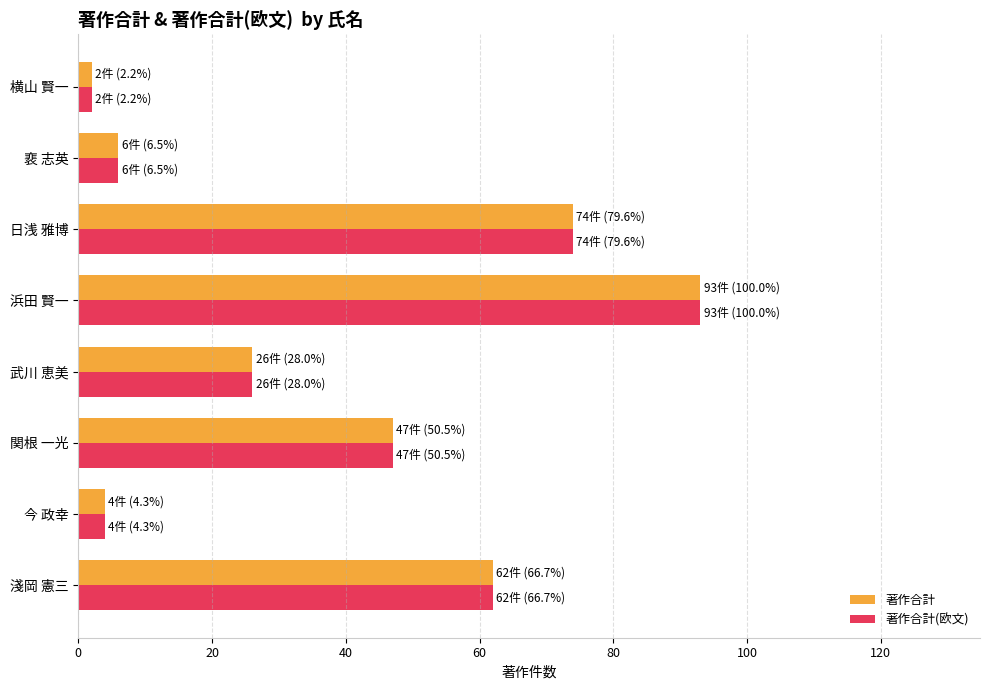

What is the difference between the second highest and second lowest values in the 著作合計 series?

70